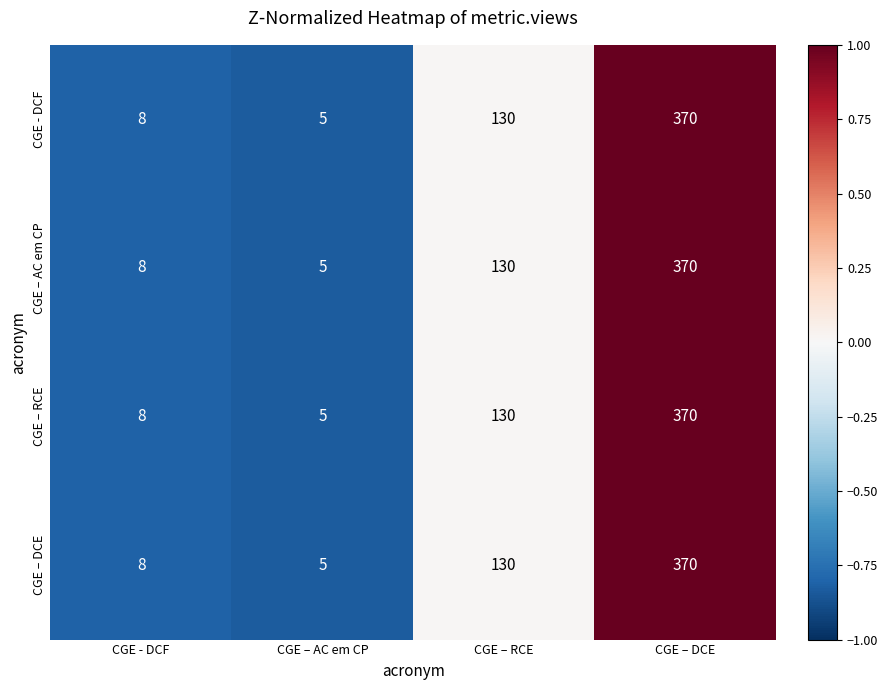

What is the difference between the second highest and second lowest values in the CGE – DCE series?

122